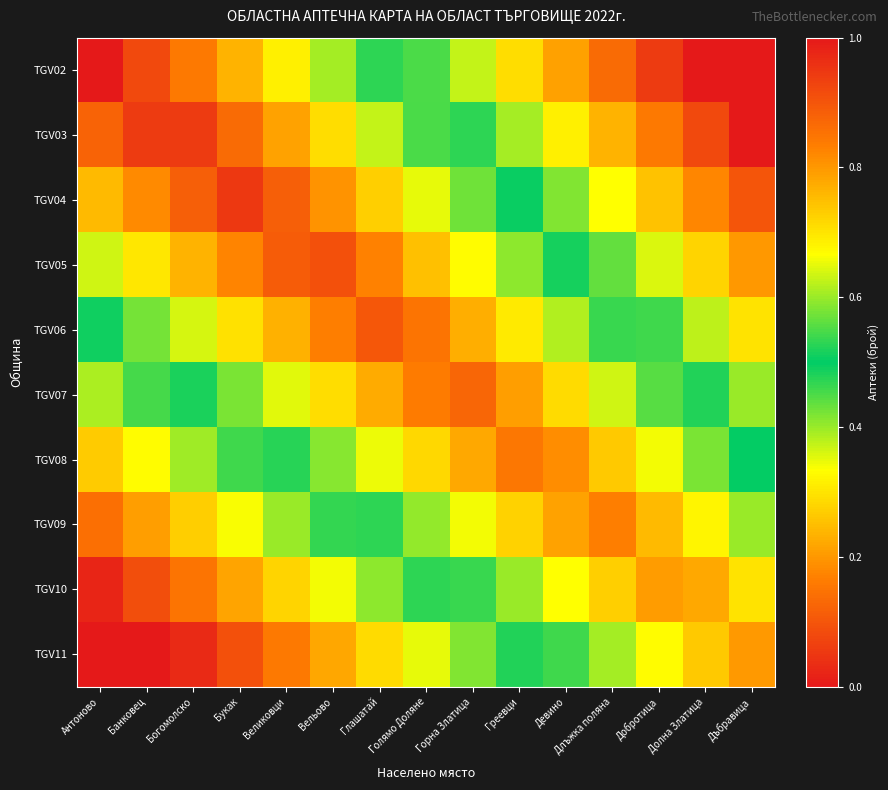

How many series are shown in this chart?

10